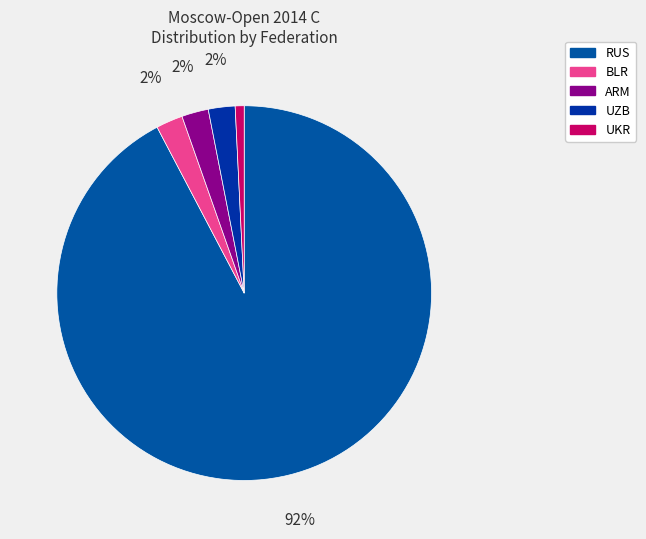

Is there any slice that represents more than half of the pie?

Yes